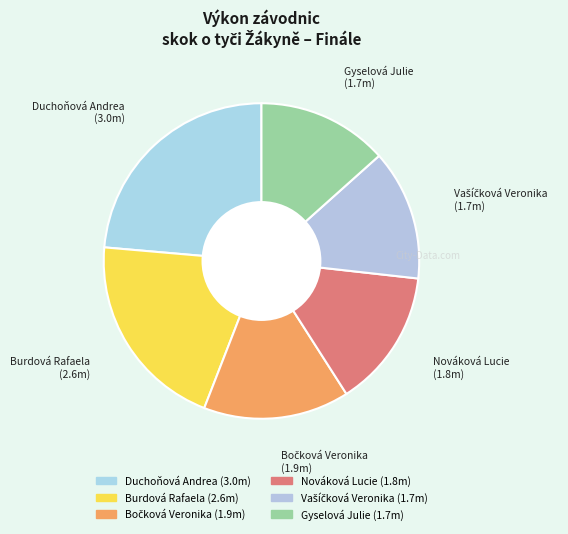

Which category has the biggest portion of the pie?

Duchoňová Andrea